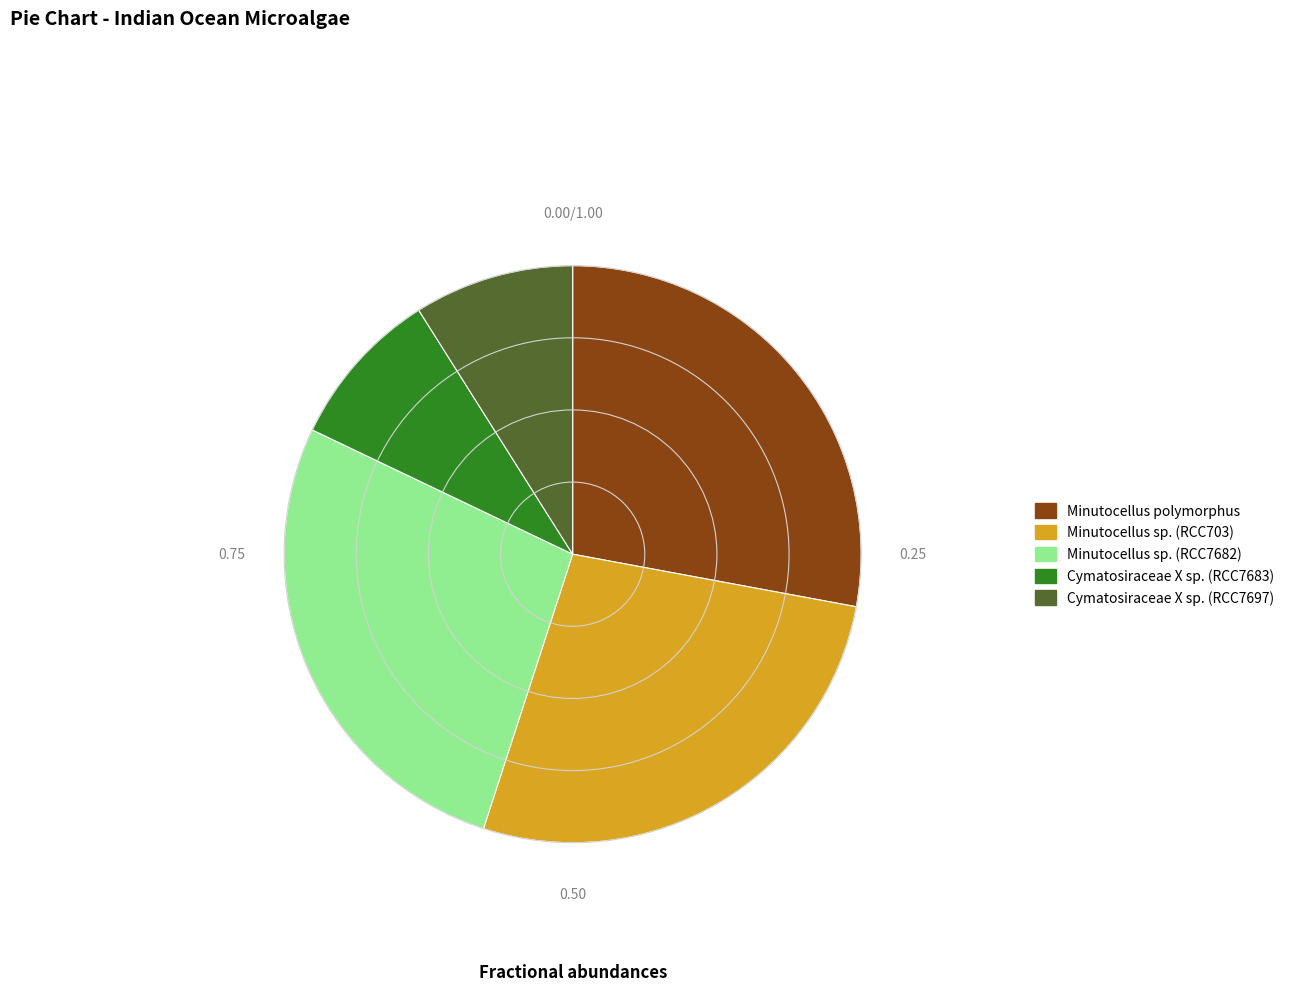

Which has a higher value, Cymatosiraceae X sp. (RCC7683) or Minutocellus sp. (RCC703)?

Minutocellus sp. (RCC703)